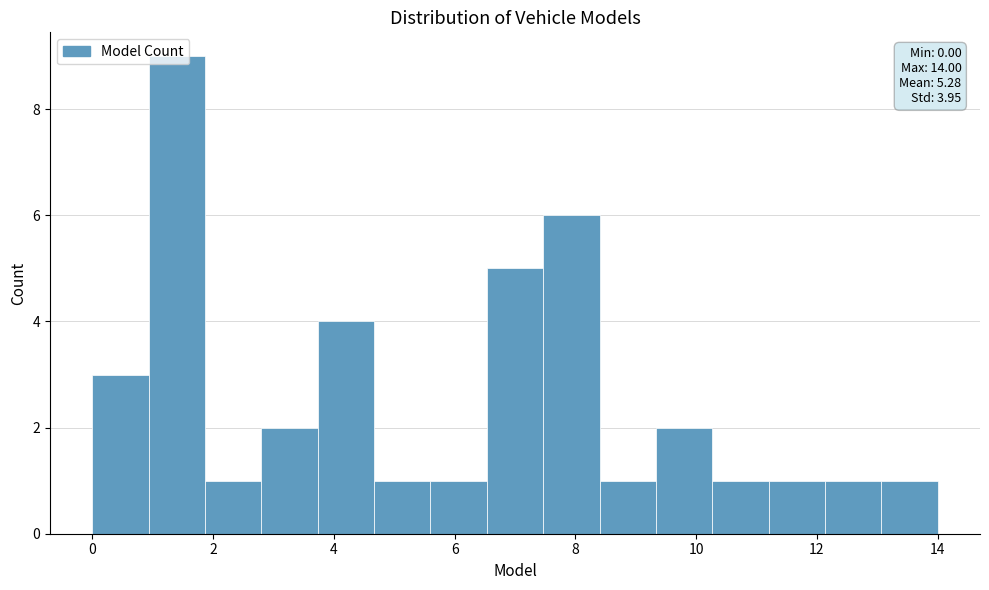

Over which range of the x-axis is the bar tallest?

1.0 to 1.8